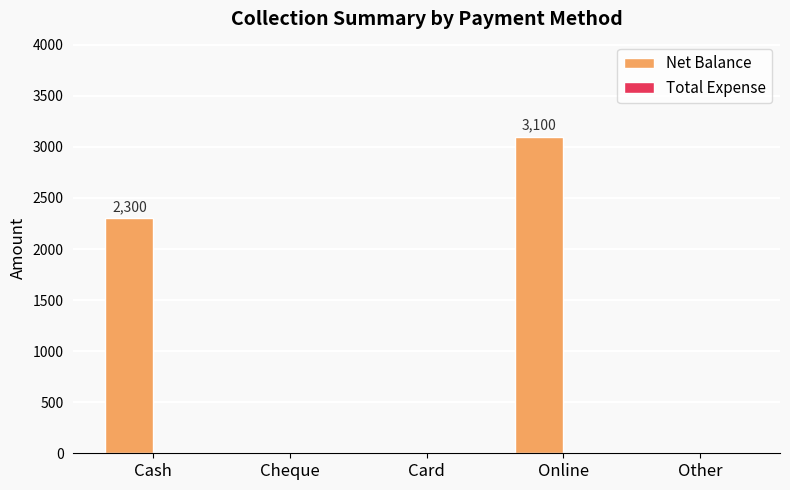

What is the change in value from Card to Online?

+3100